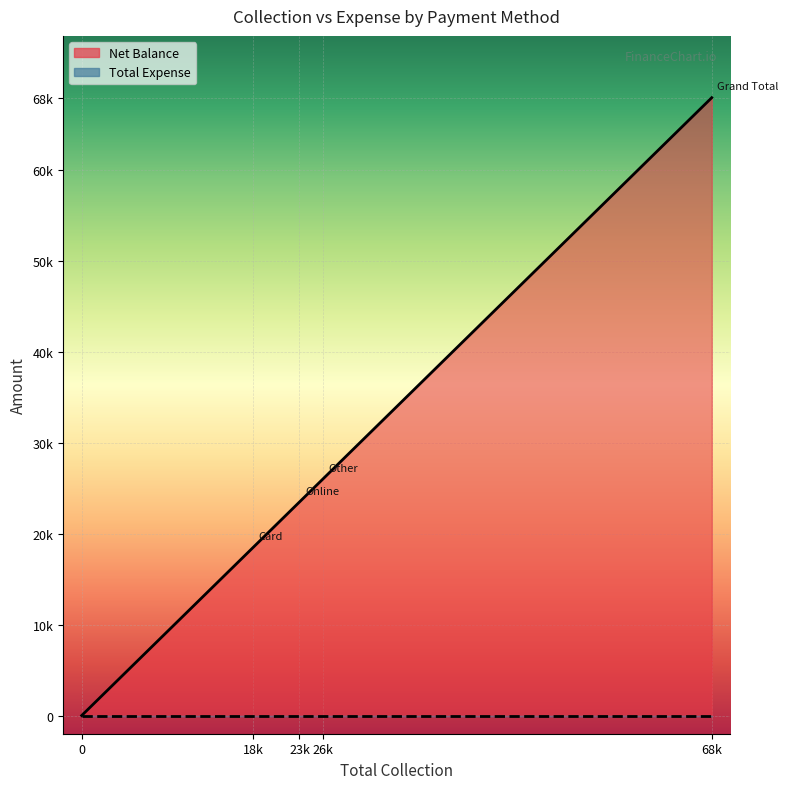

True or false: Net Balance and Total Expense cross at least once.

False